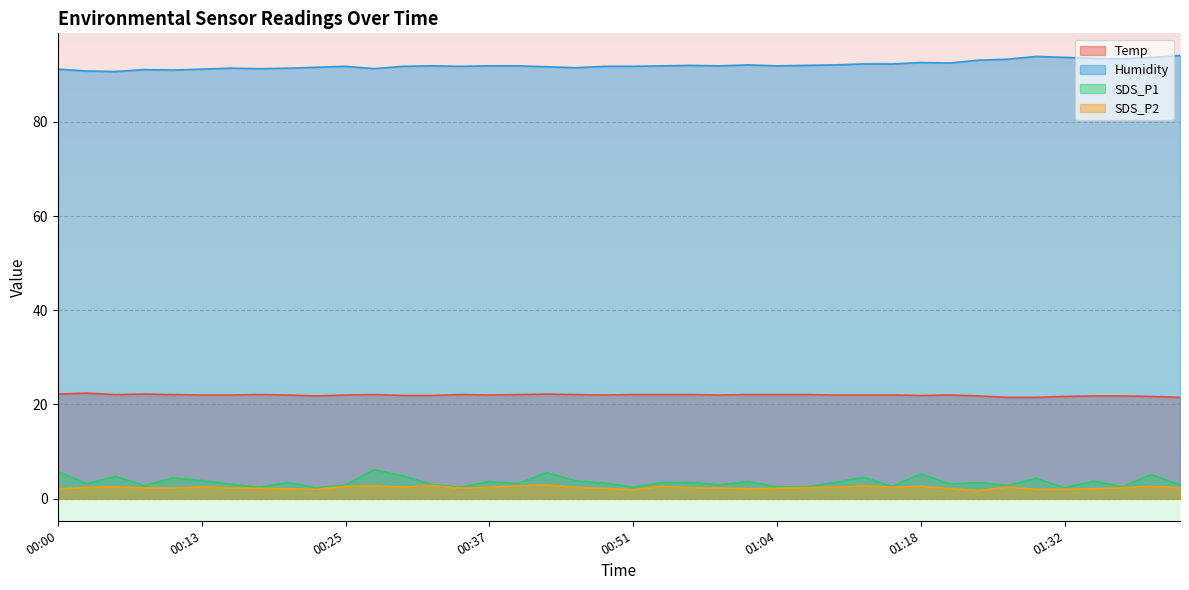

True or false: Temp has more than 0 points higher than both neighbors.

True